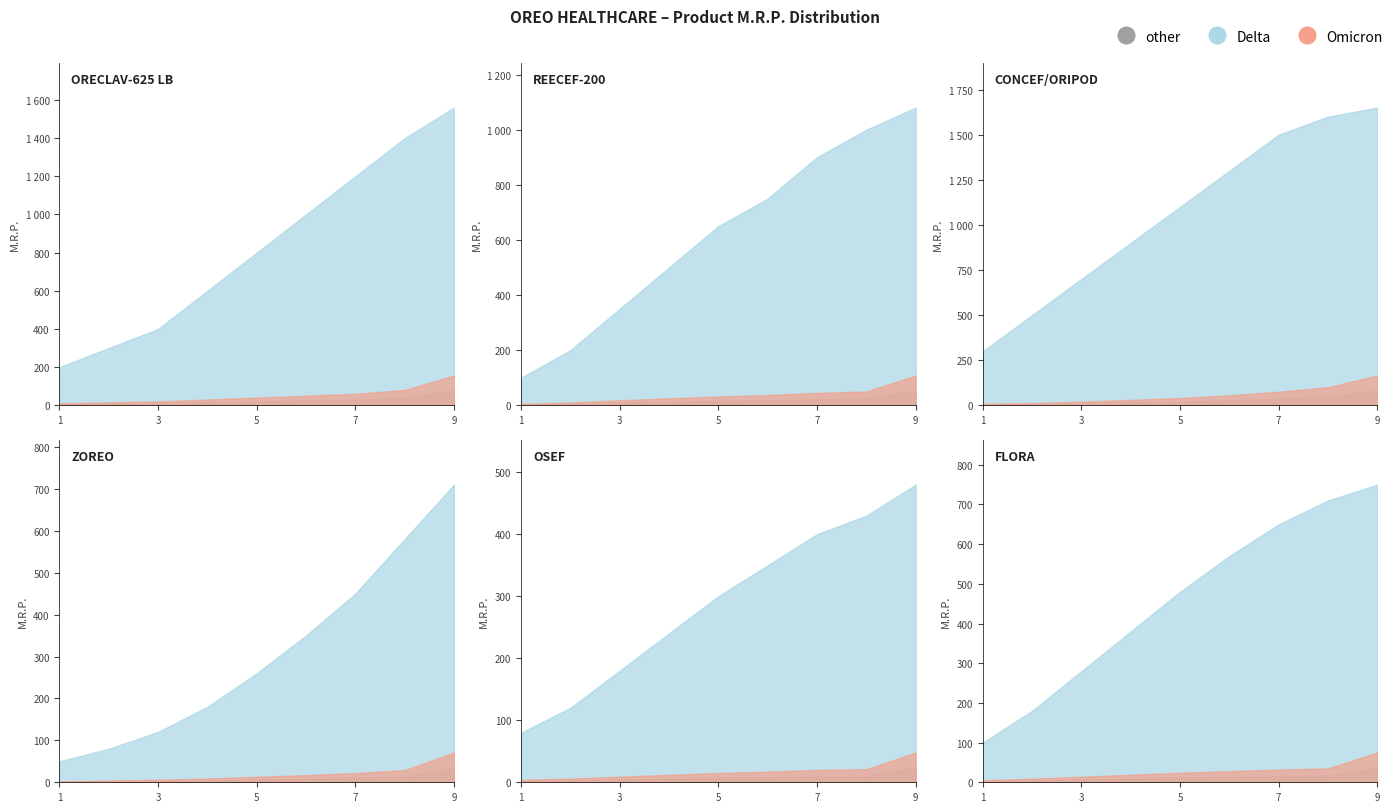

How many values in the other series are below 82?

10